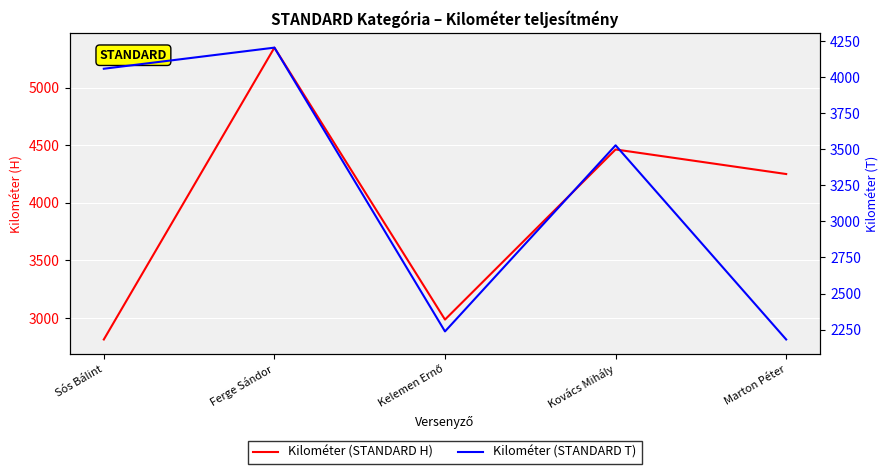

What is the sum of all Kilométer (STANDARD H) values?

19864.0